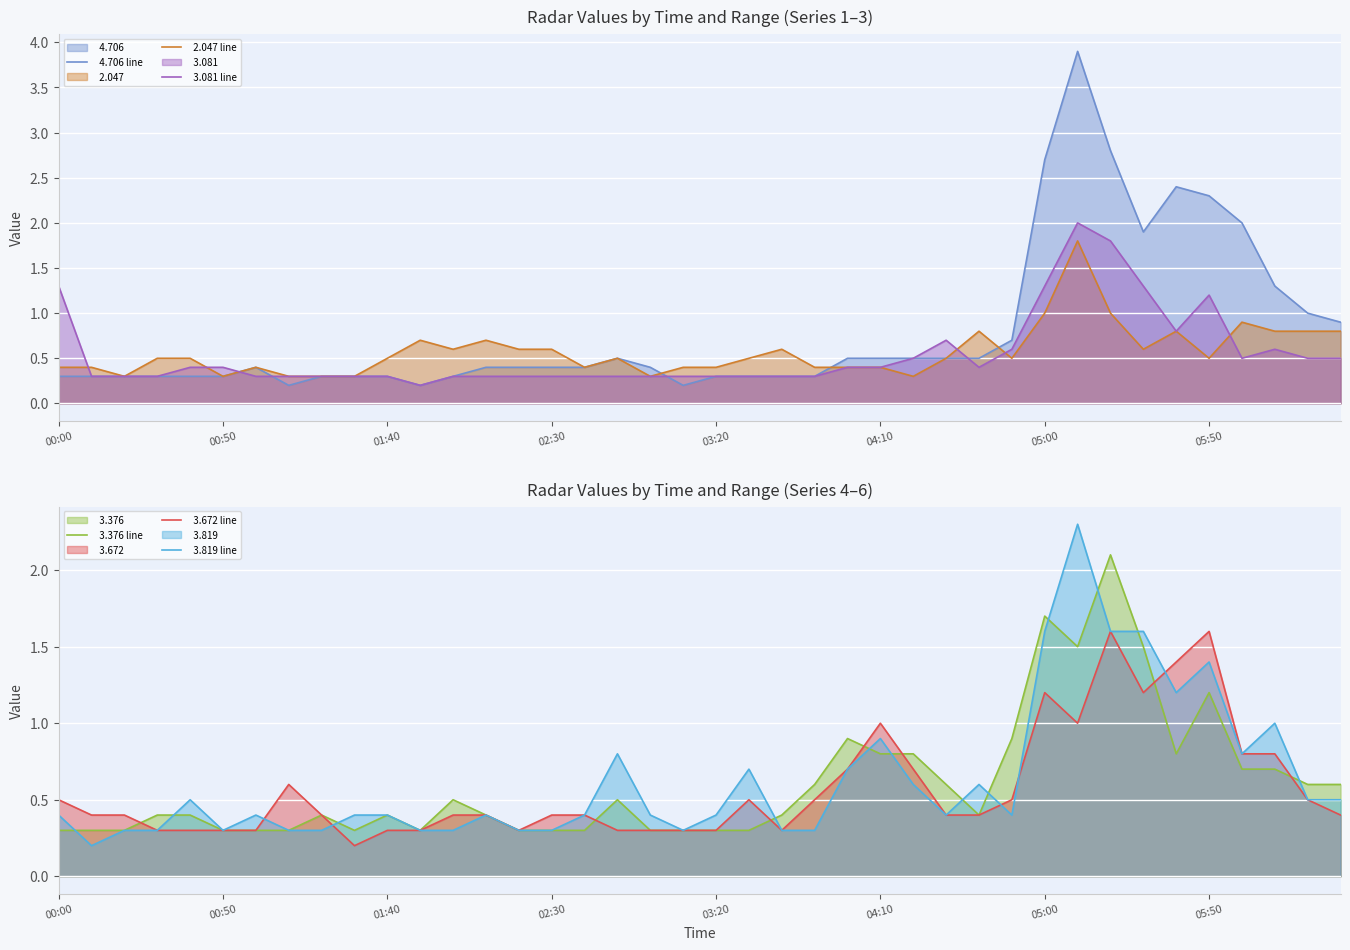

How many times do   3.081 line and   3.819 line cross each other?

8